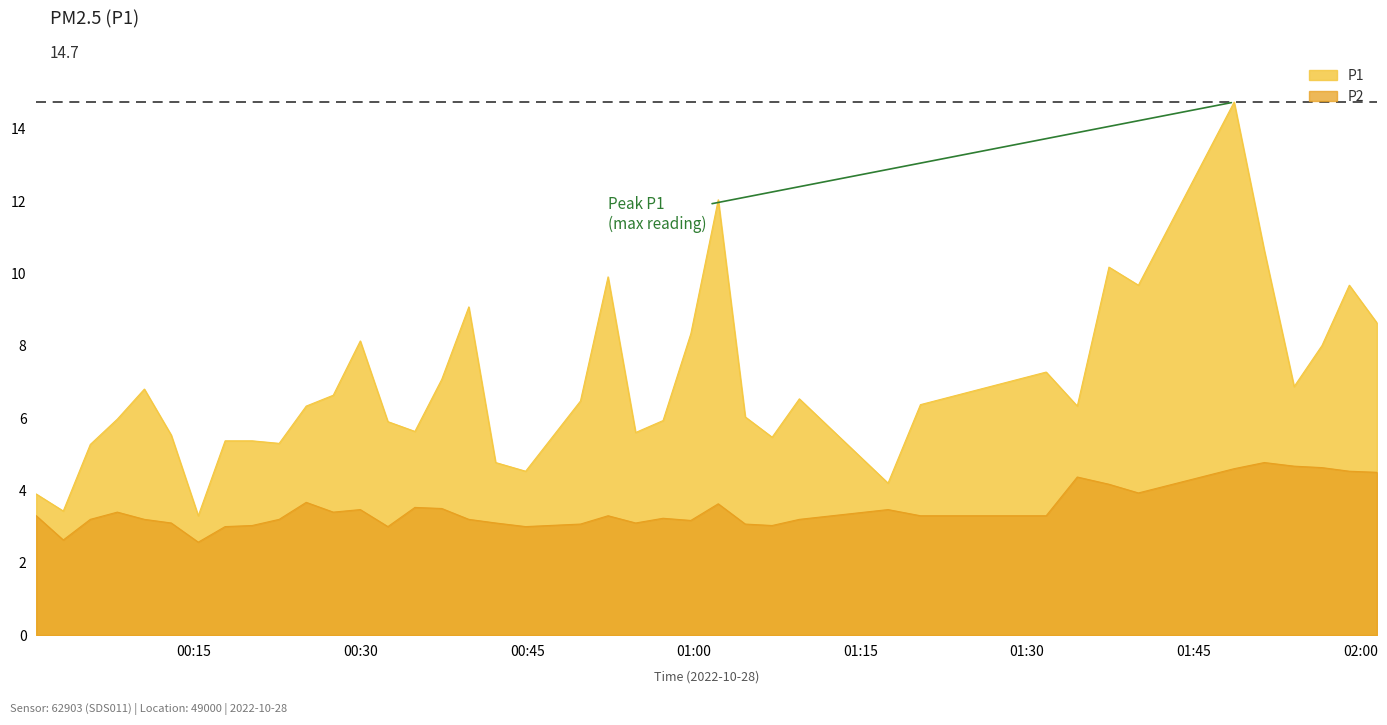

What is the value of the P1 point at the 9th from the left?

5.4